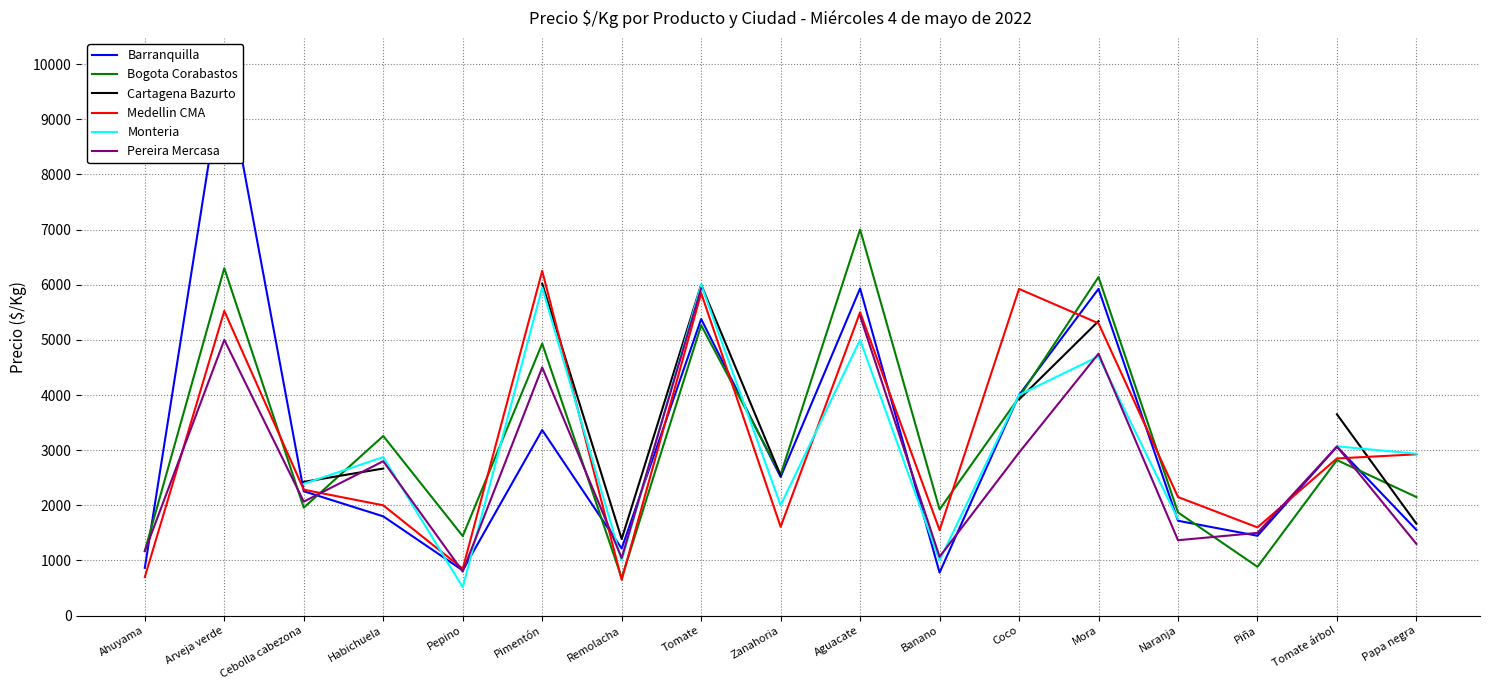

Is the value of Bogota Corabastos at Habichuela greater than the value of Barranquilla at Remolacha?

Yes